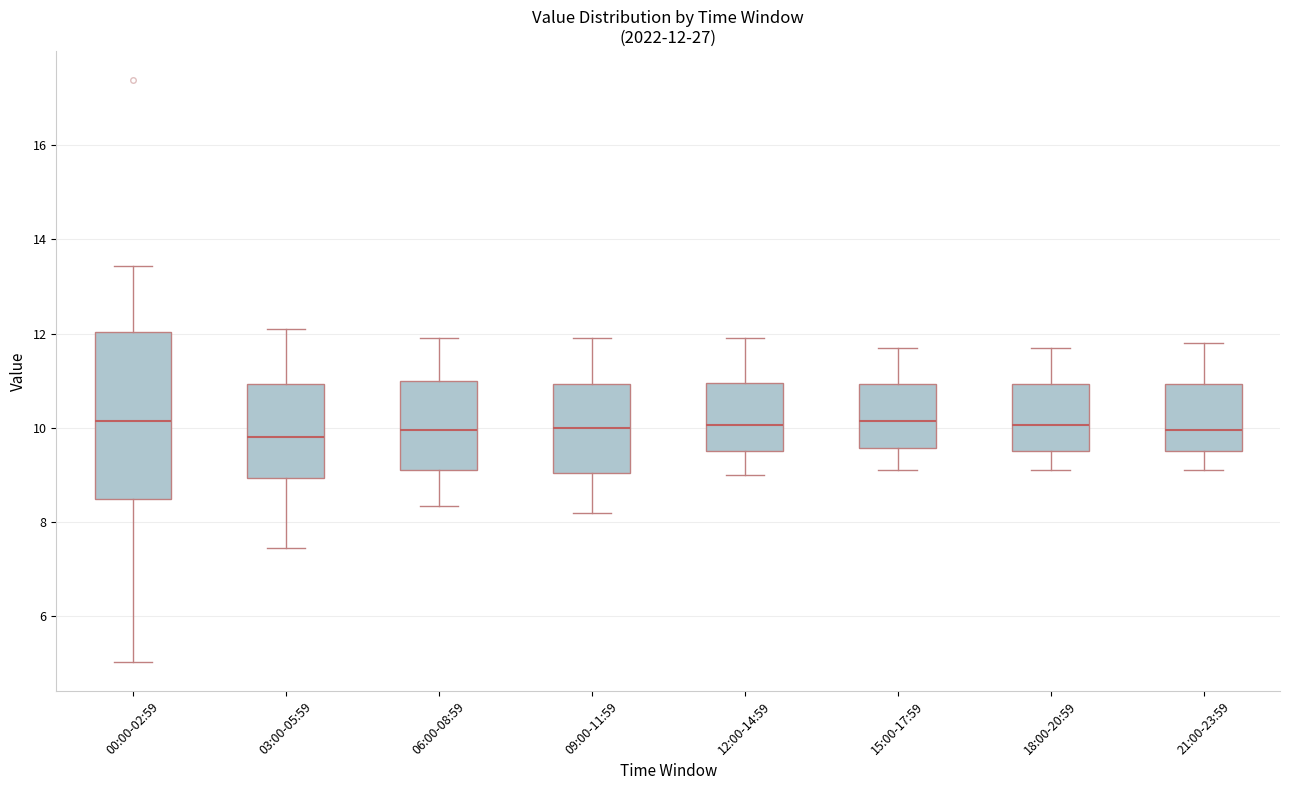

Comparing the boxes themselves (not the whiskers), which one is the tallest?

00:00-02:59